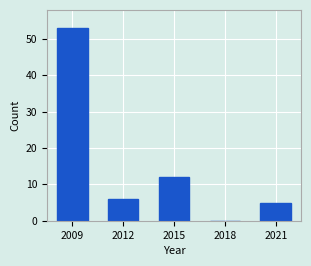

Reading right to left, what are all the values shown in this chart?

2021=5	2018=0	2015=12	2012=6	2009=53